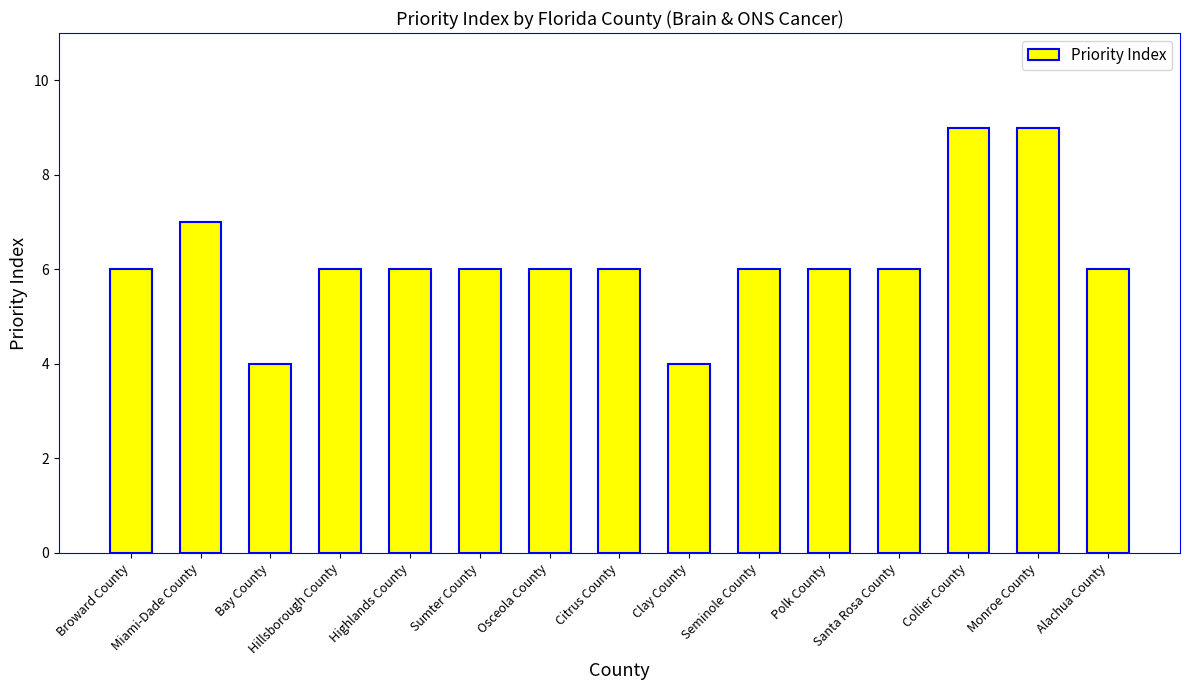

What value does the data have at Osceola County?

6